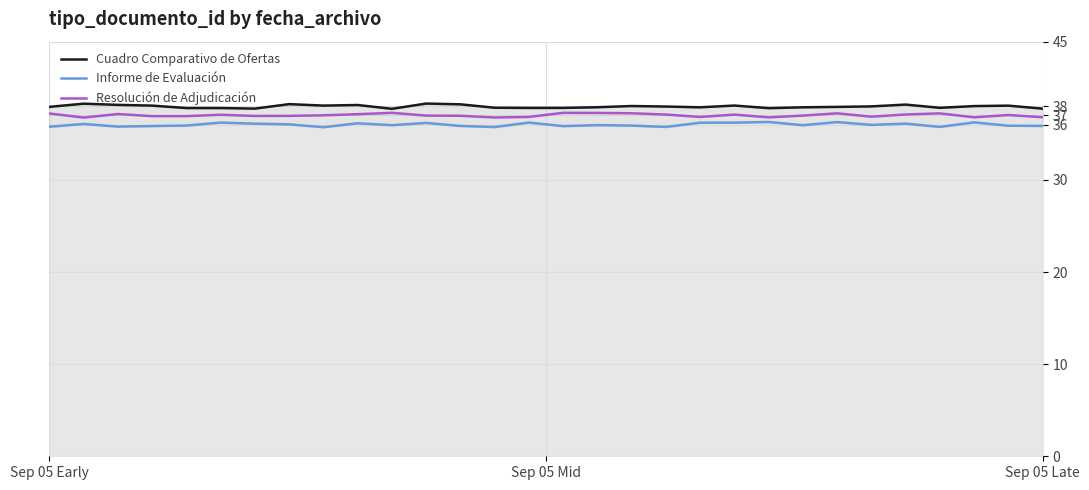

What are all the series names shown in the legend?

Cuadro Comparativo de Ofertas, Informe de Evaluación, Resolución de Adjudicación